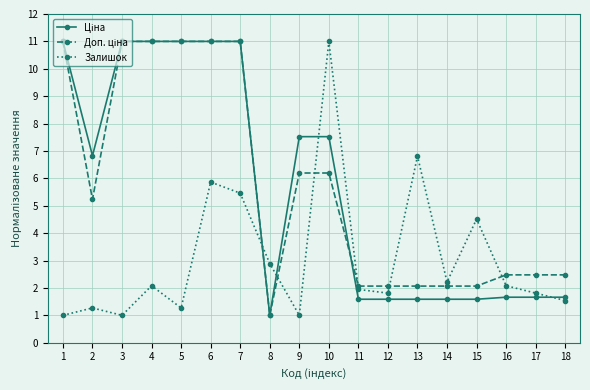

True or false: Залишок has a value of 1.3 at 2.

True